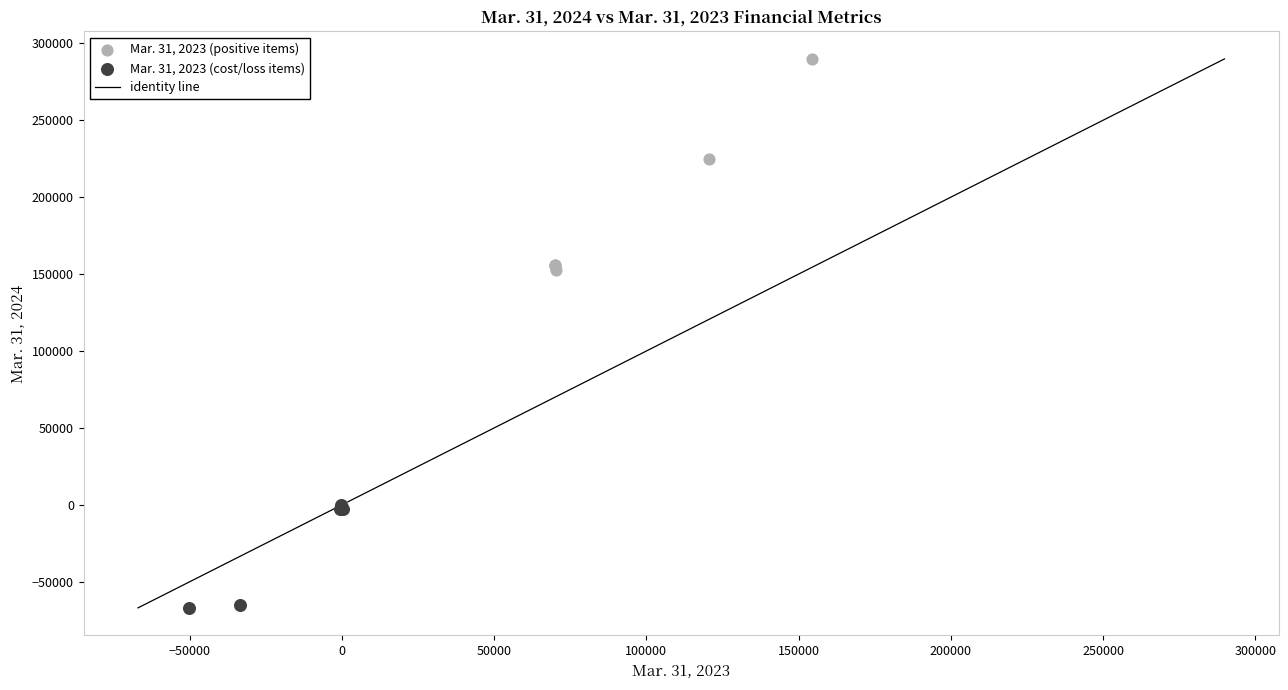

Which series reaches the minimum Y coordinate?

Mar. 31, 2023 (cost/loss items)